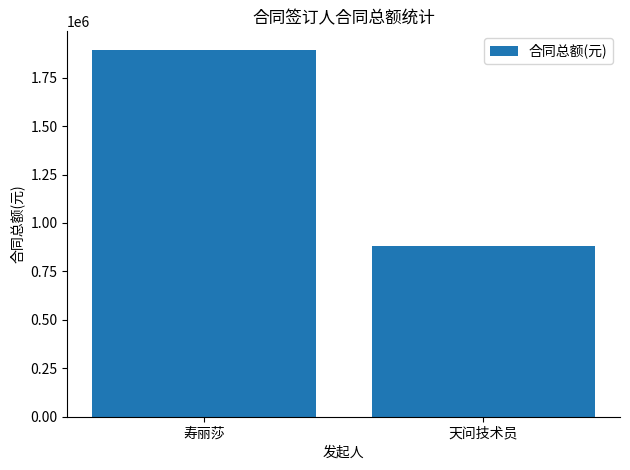

Where does the data first go above 1894198?

寿丽莎